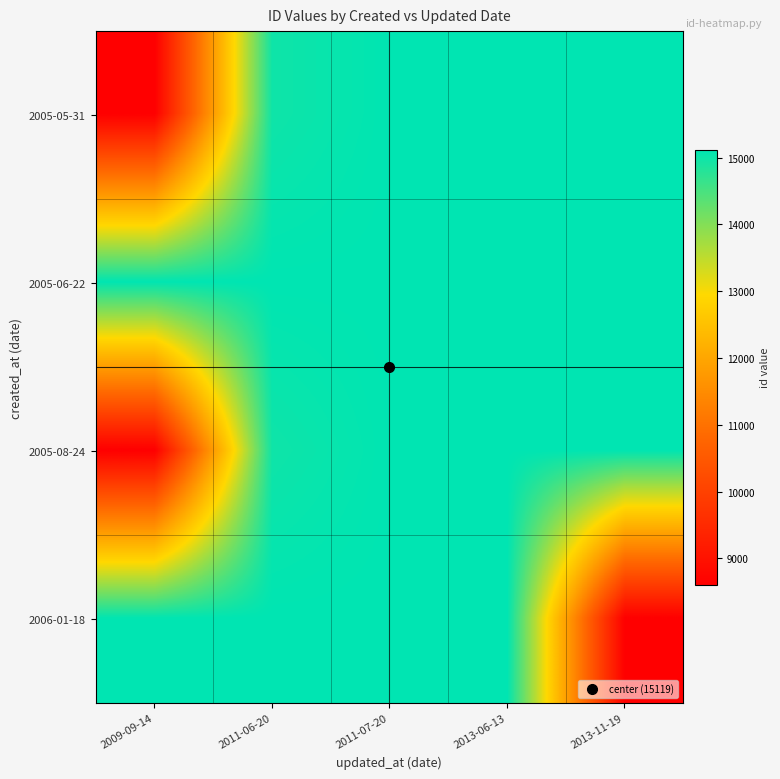

At how many categories does at least one series exceed 13075?

5